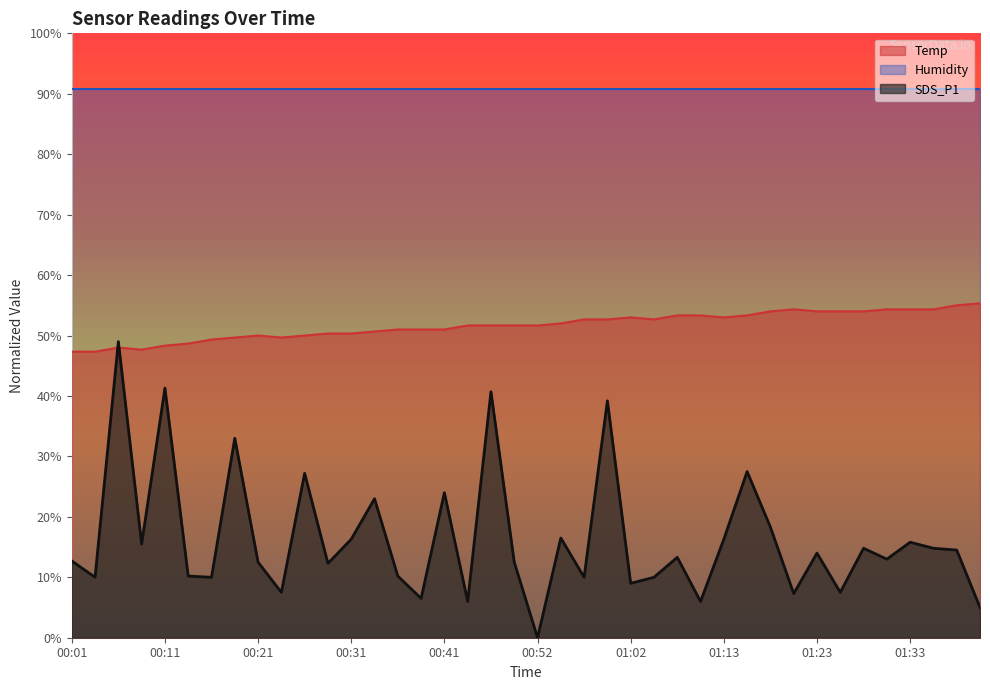

Which category has the lowest value across all series?

00:52